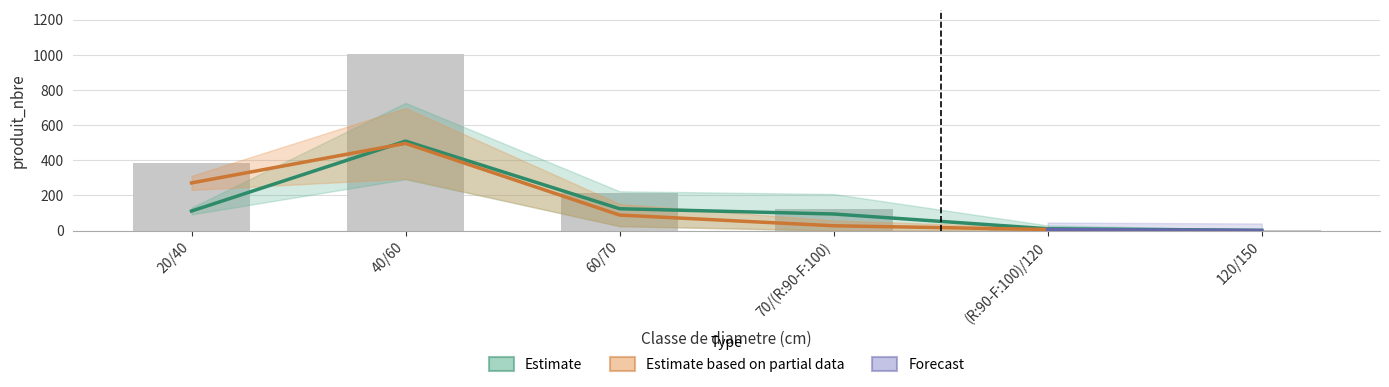

Is the value of EPICEA at 120/150 greater than the value of DOUGLAS at 20/40?

No